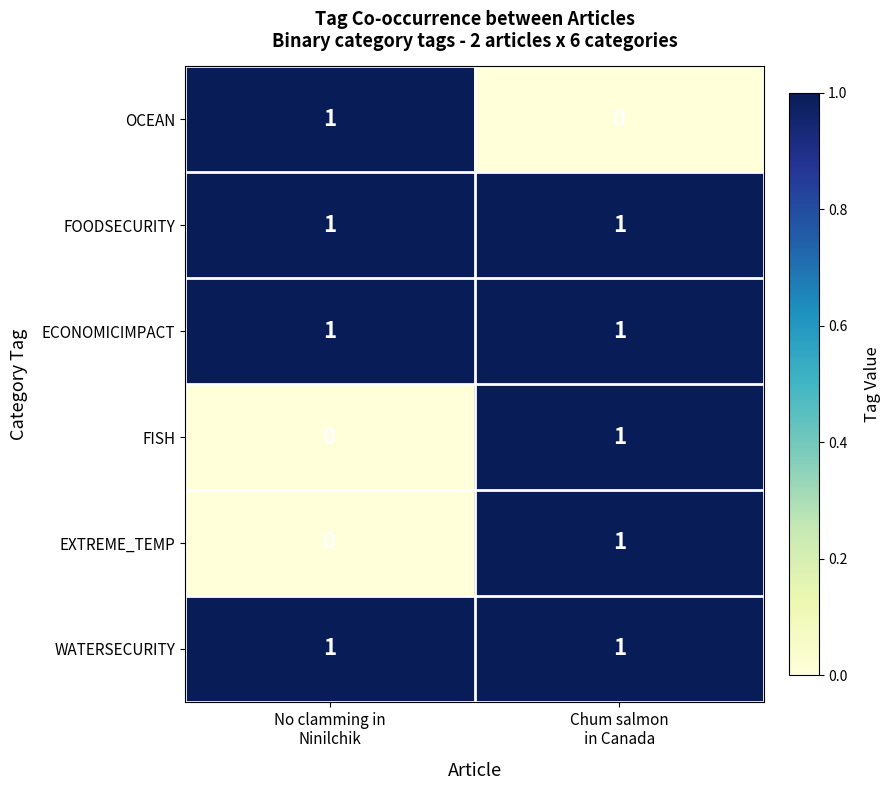

Reading left to right, transcribe all the data shown in this chart.

OCEAN: 1	0
FOODSECURITY: 1	1
ECONOMICIMPACT: 1	1
FISH: 0	1
EXTREME_TEMP: 0	1
WATERSECURITY: 1	1